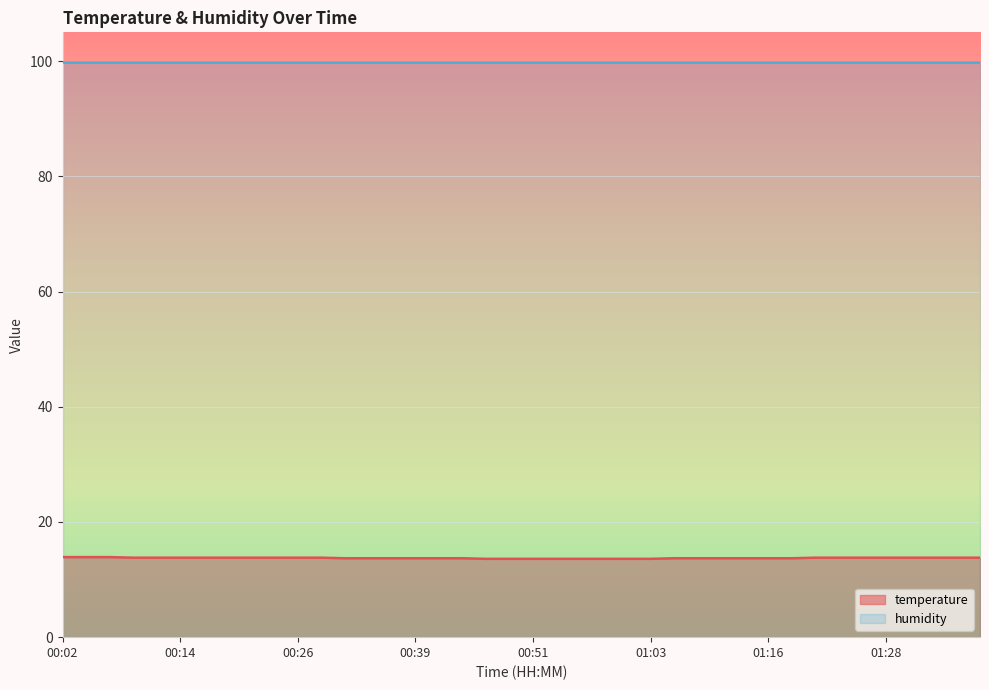

Reading left to right, what are all the values shown in this chart?

00:02=13.9	00:04=13.9	00:07=13.9	00:09=13.8	00:12=13.8	00:14=13.8	00:17=13.8	00:19=13.8	00:21=13.8	00:24=13.8	00:26=13.8	00:29=13.8	00:31=13.7	00:34=13.7	00:36=13.7	00:39=13.7	00:41=13.7	00:44=13.7	00:46=13.6	00:49=13.6	00:51=13.6	00:54=13.6	00:56=13.6	00:58=13.6	01:01=13.6	01:03=13.6	01:06=13.7	01:08=13.7	01:11=13.7	01:13=13.7	01:16=13.7	01:18=13.7	01:21=13.8	01:23=13.8	01:26=13.8	01:28=13.8	01:31=13.8	01:33=13.8	01:36=13.8	01:38=13.8